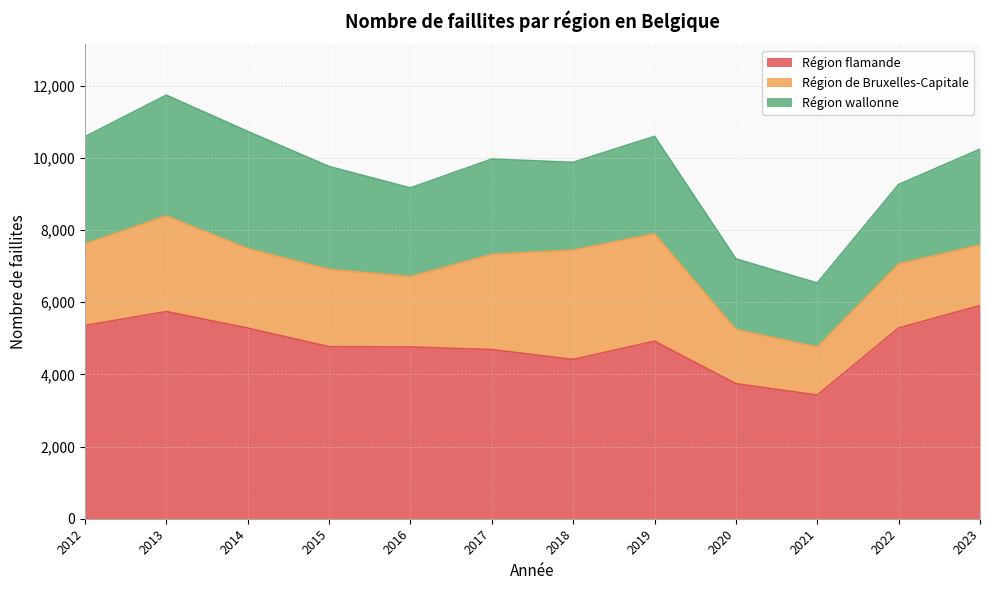

Which series has the widest spread of values?

Région flamande